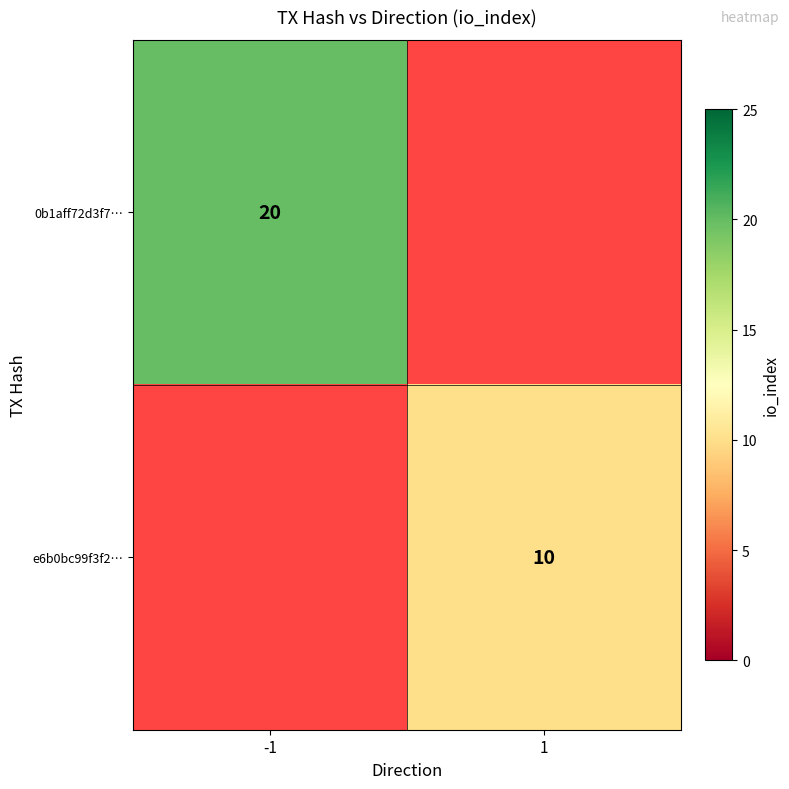

The value of 0b1aff72d3f7… at -1 is 31.6. True or false?

False